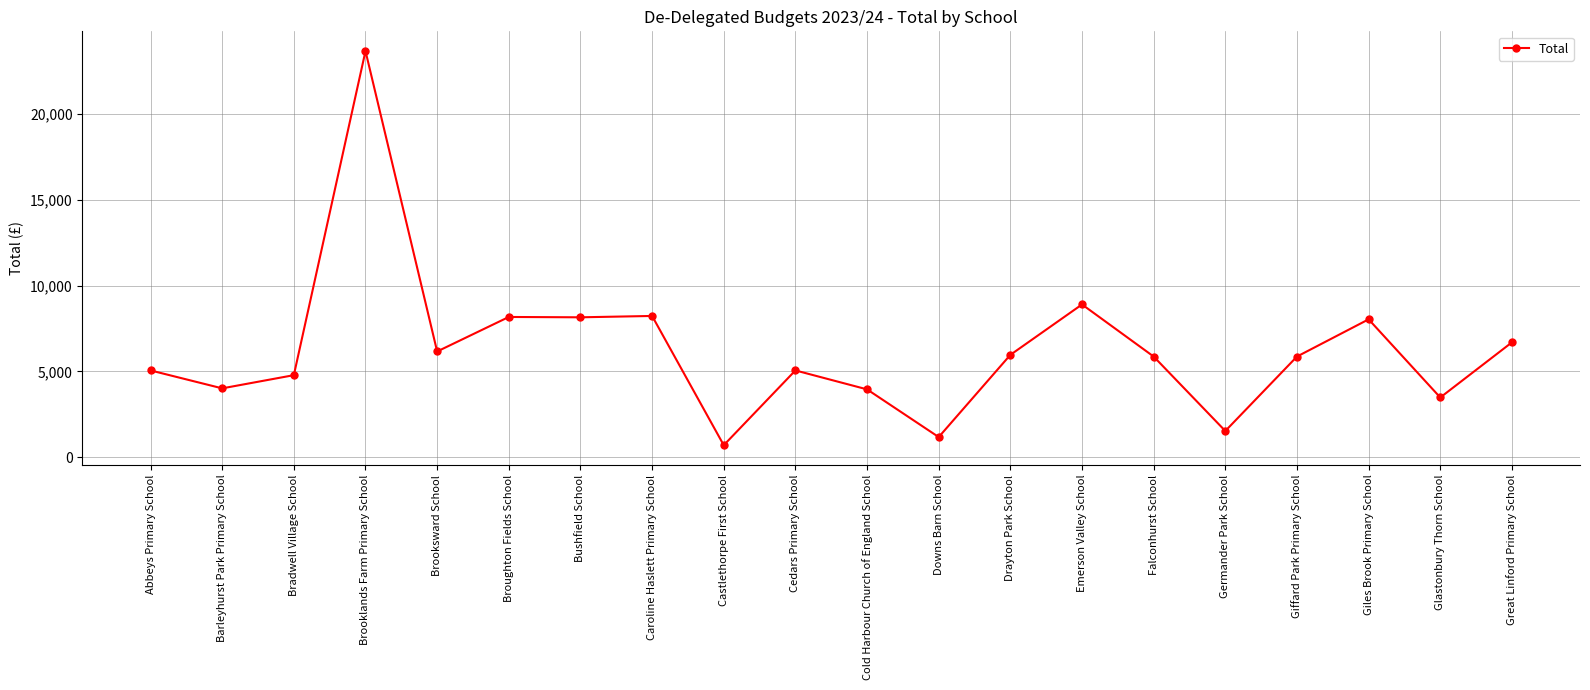

The chart shows a value of 6975.9 at Abbeys Primary School. True or false?

False